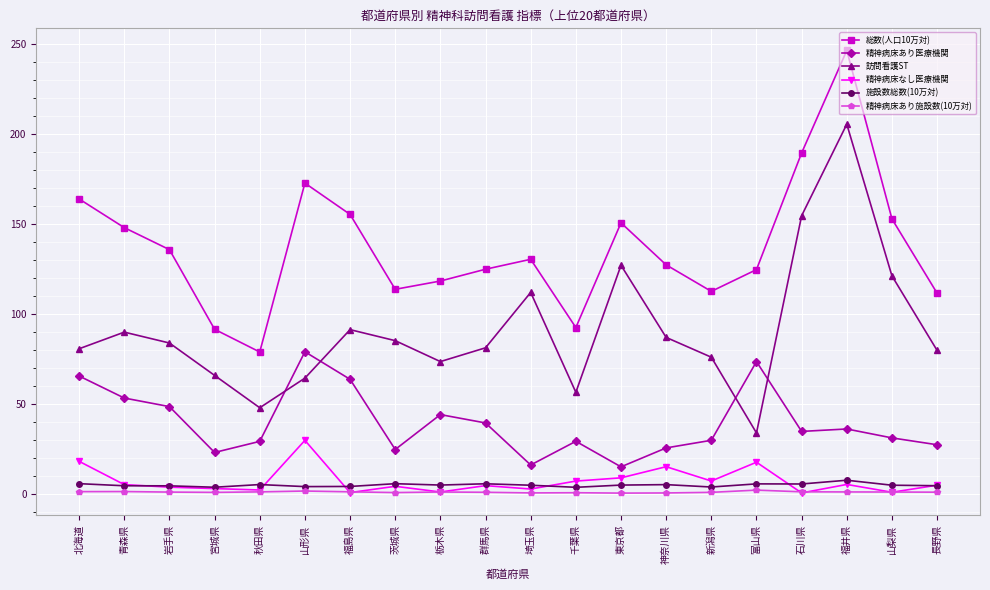

Is the value of 精神病床なし医療機関 at 長野県 greater than the value of 訪問看護ST at 長野県?

No